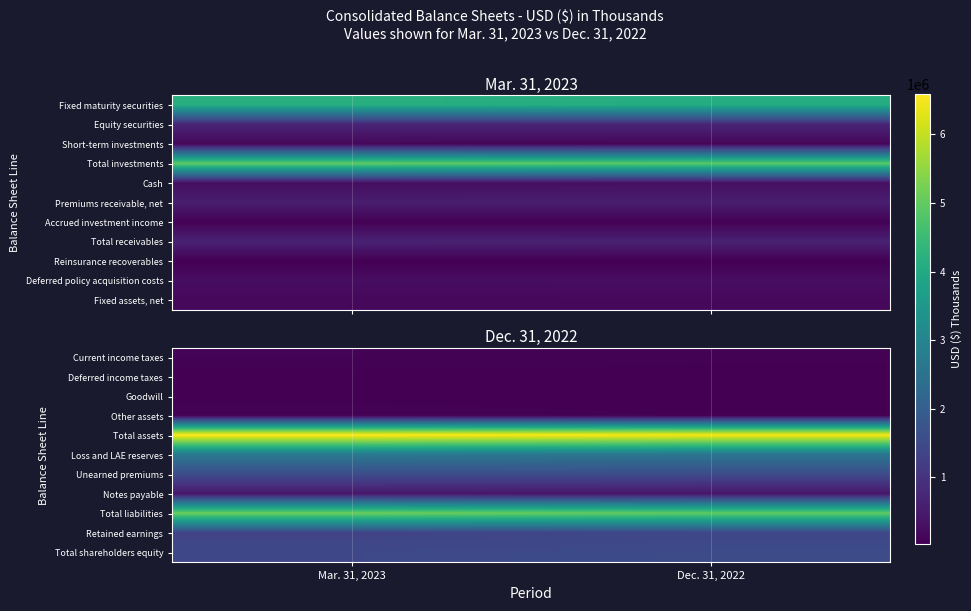

What is the maximum value shown in the chart?

6589357